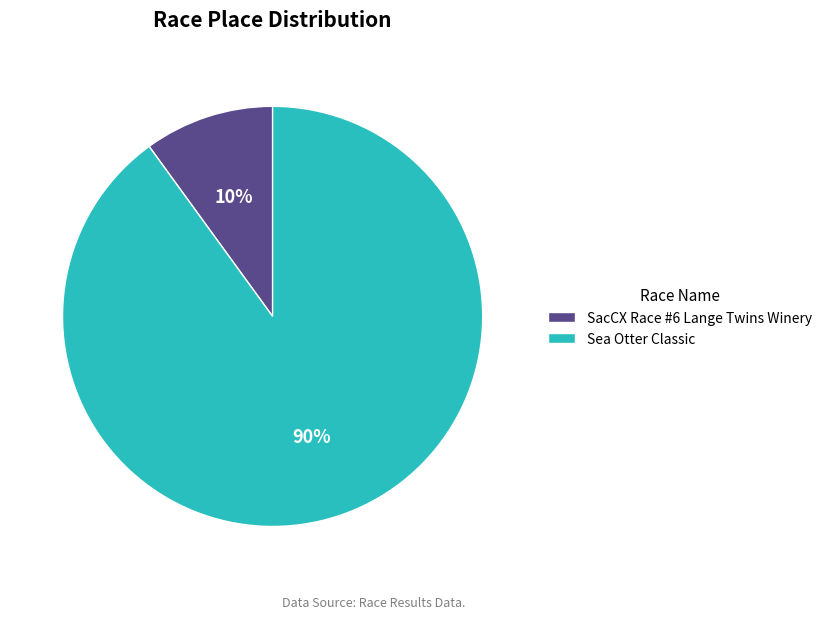

Which slice represents more than half of the pie?

Sea Otter Classic